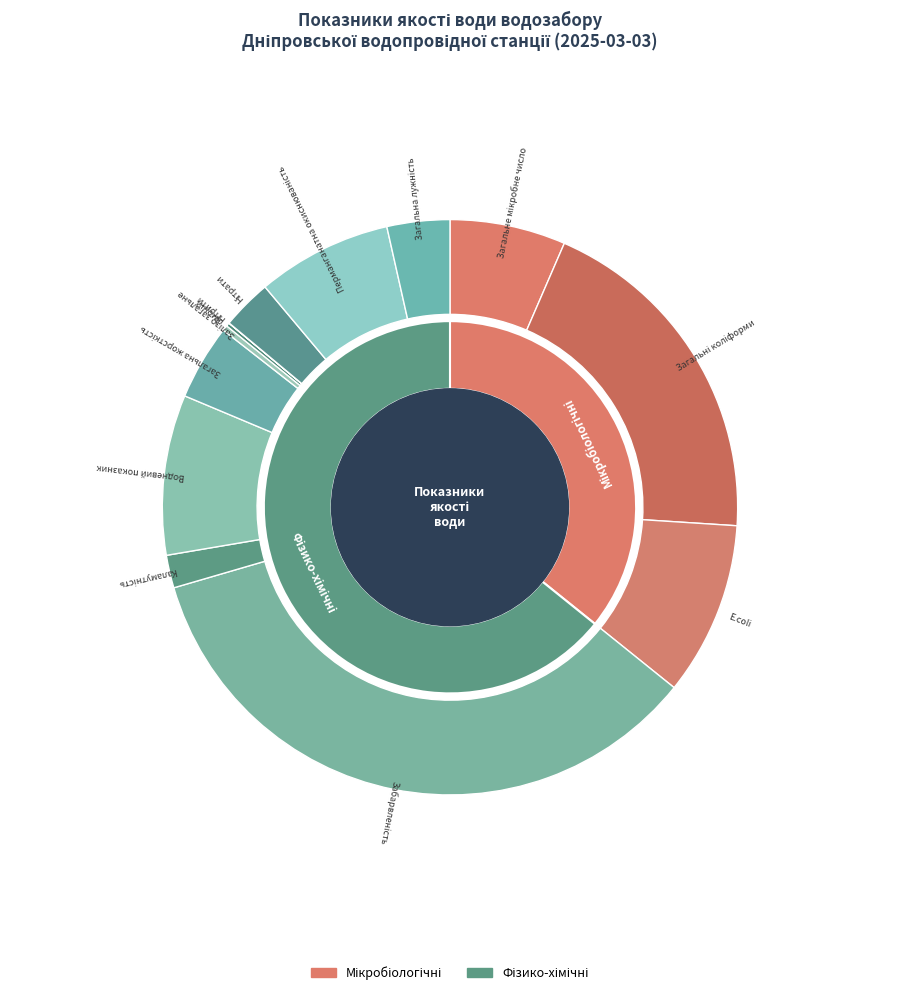

What is the total percentage of Загальна жорсткість and Забарвленість?

38.9%